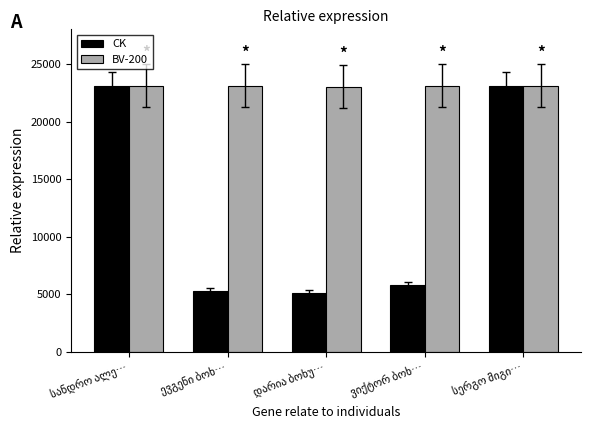

What is the average value of the BV-200 series?

23085